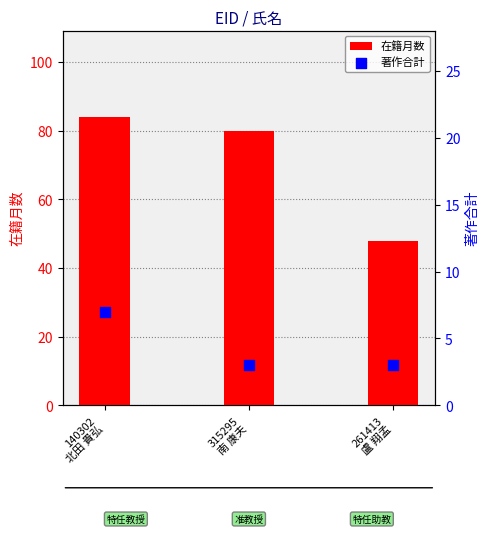

At which category is the sum across all series the highest?

140302
北田 貴弘